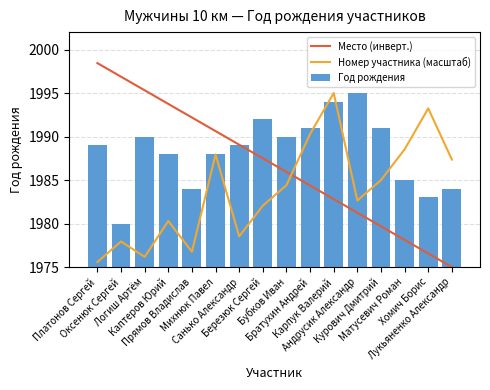

List the series in order of their peak value, highest first.

Место (инверт.), Номер участника (масштаб), Год рождения